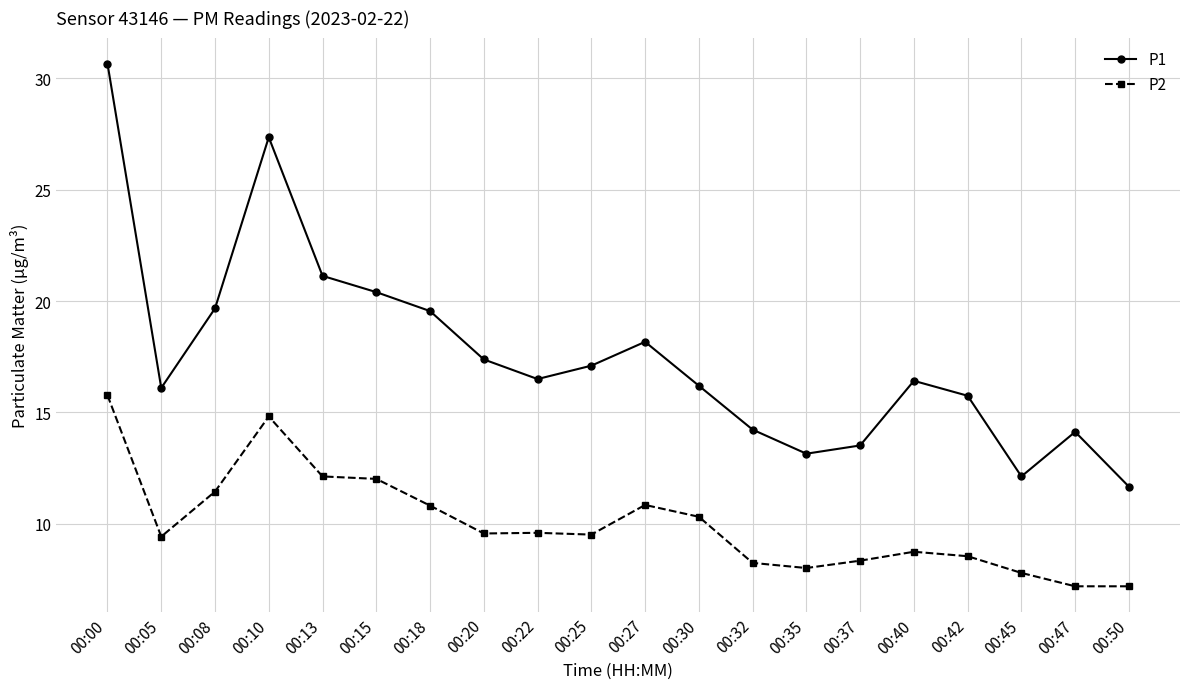

True or false: P1 has a value of 15.8 at 00:42.

True